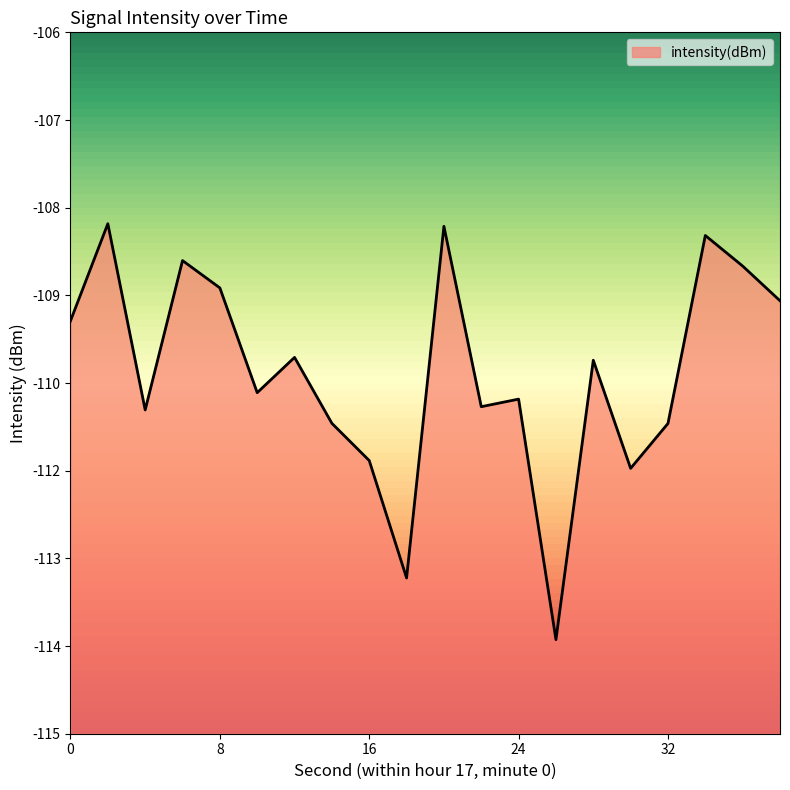

True or false: the data has more than 1 interior local peaks.

True